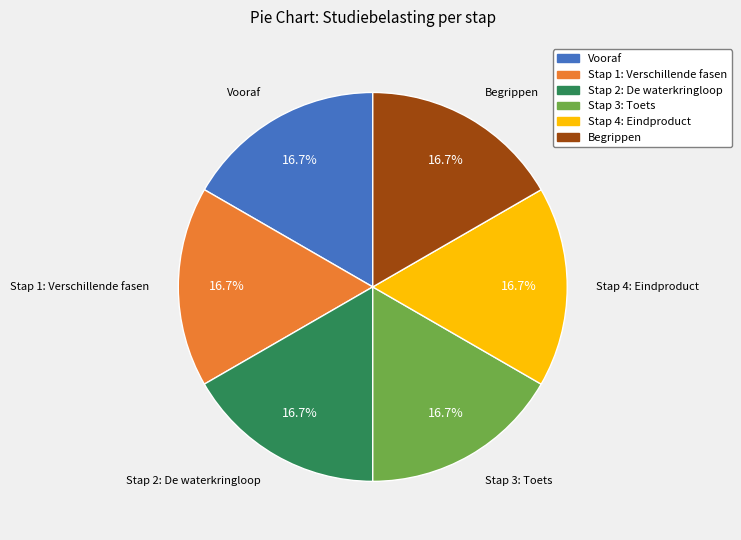

What portion of the pie excludes Vooraf?

83.3%